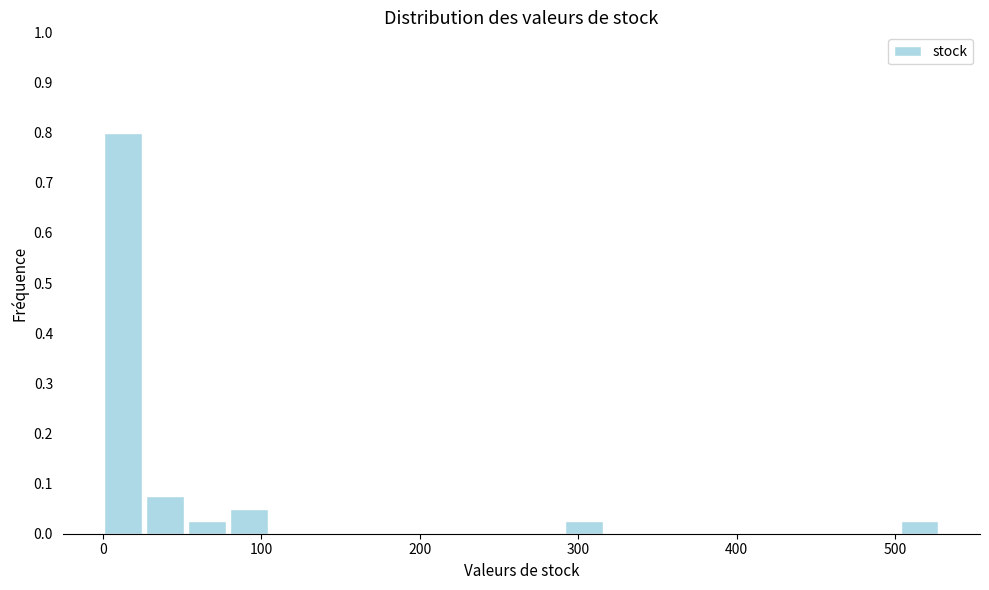

Around what value on the x-axis is the tallest bar? Give the approximate position of its centre, as read against the axis.

10